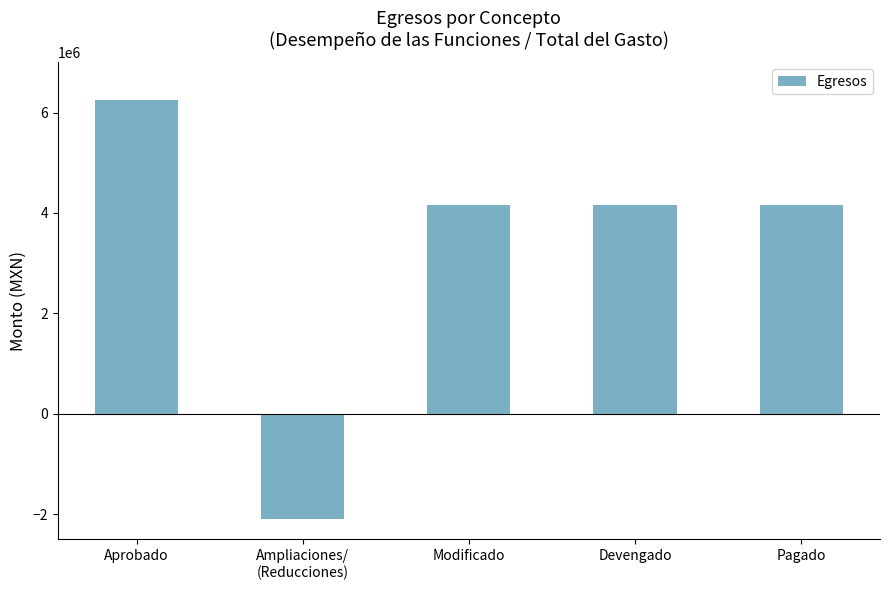

What is the sum of the values at Devengado and Pagado?

8310933.2